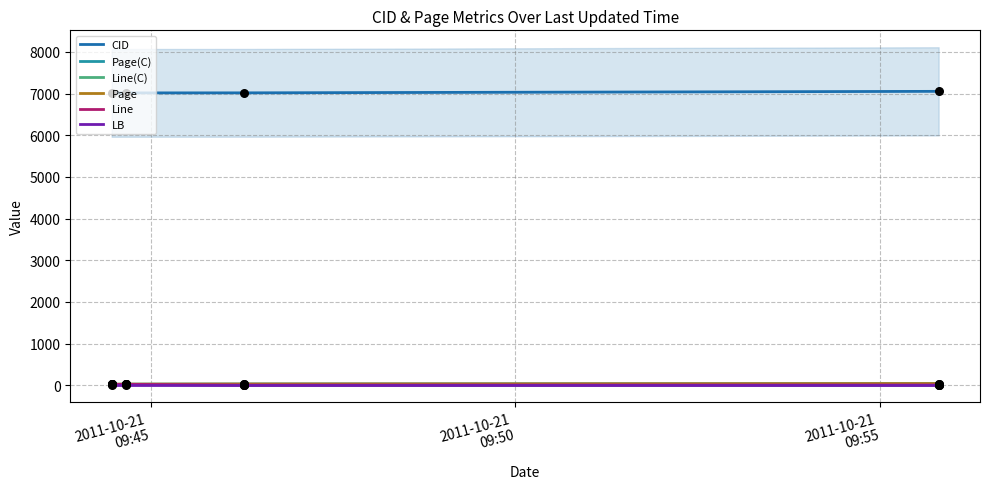

Which series has the widest spread of Y values?

CID